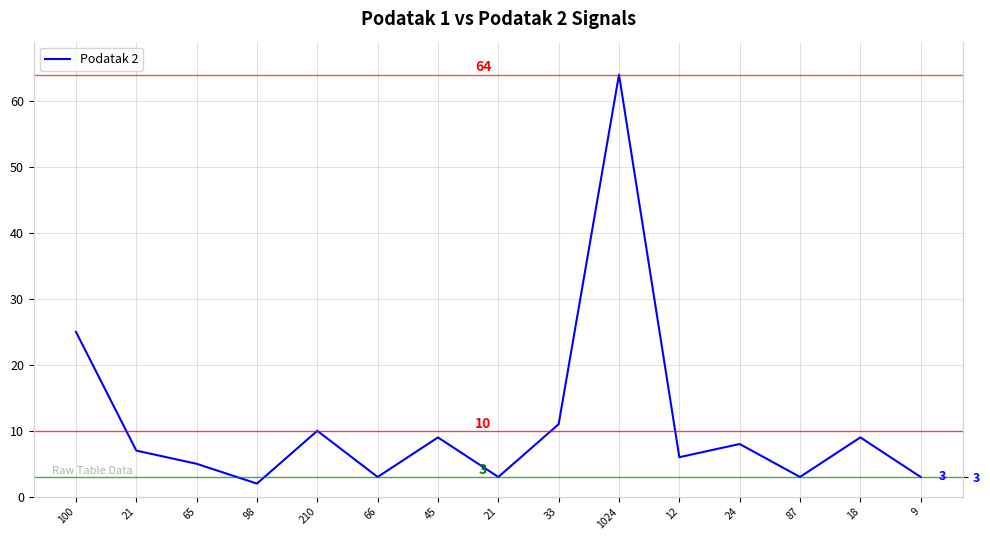

How many data points are less than 7?

7